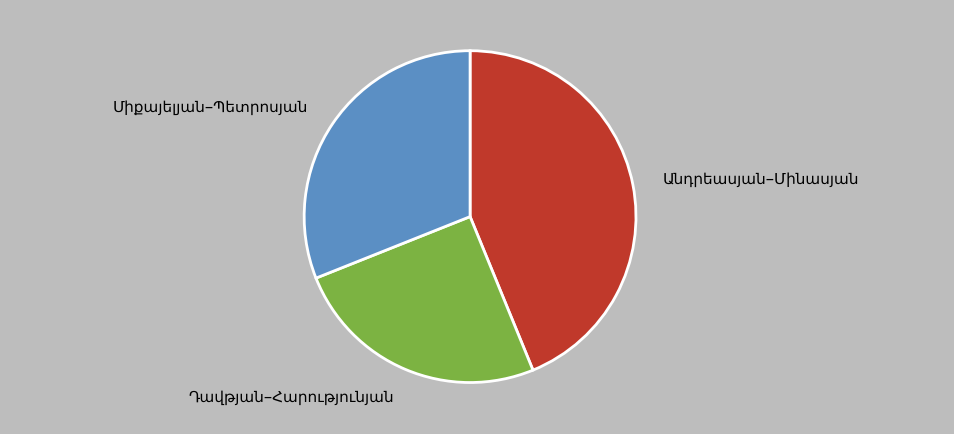

Is there any slice that represents more than half of the pie?

No